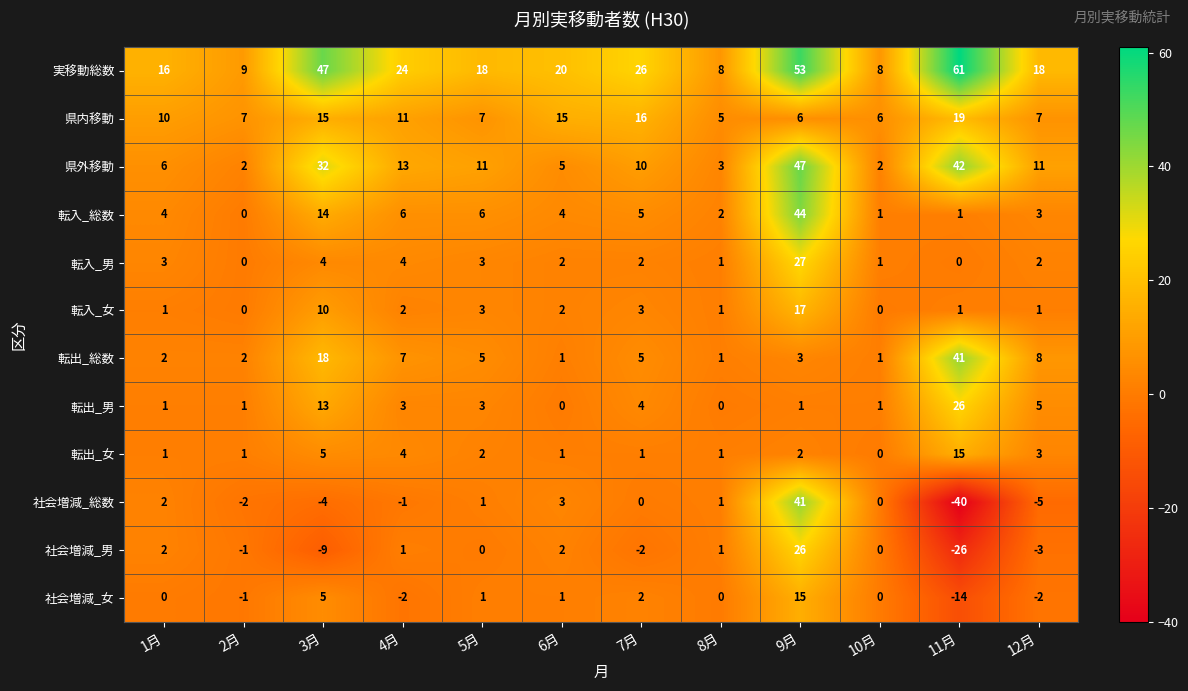

What is the difference between the second highest and minimum values in the 社会増減_男 series?

28